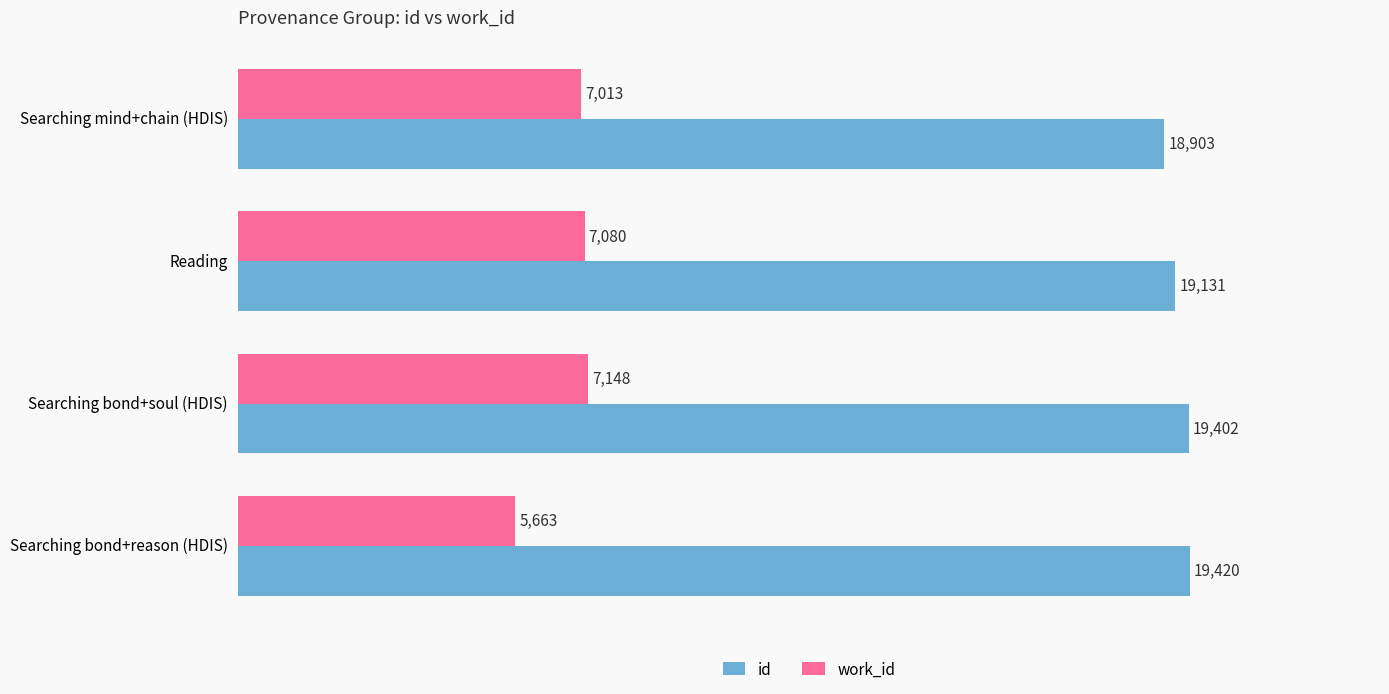

List the labels in order of id value, smallest first.

Searching mind+chain (HDIS), Reading, Searching bond+soul (HDIS), Searching bond+reason (HDIS)